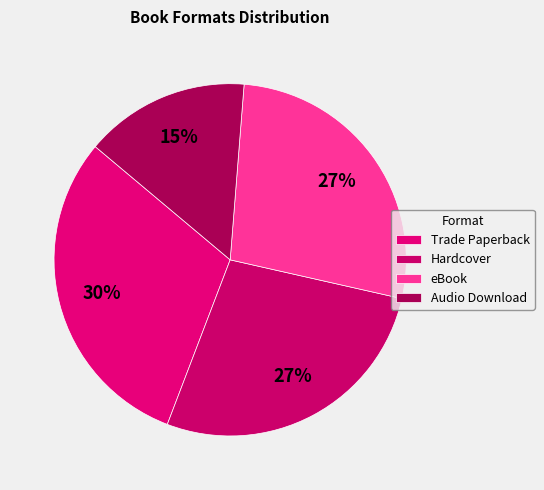

To the nearest percent, what is the combined percentage of Hardcover and Trade Paperback?

58%